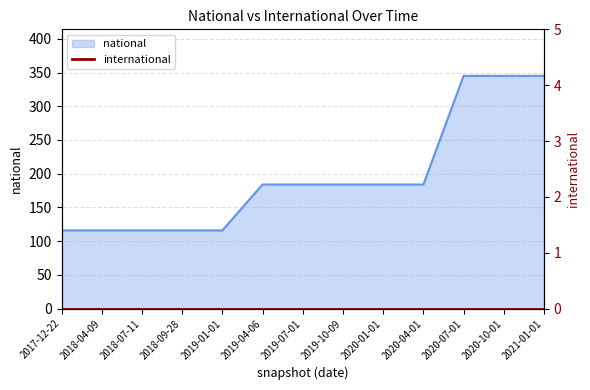

How many values are below 184?

5